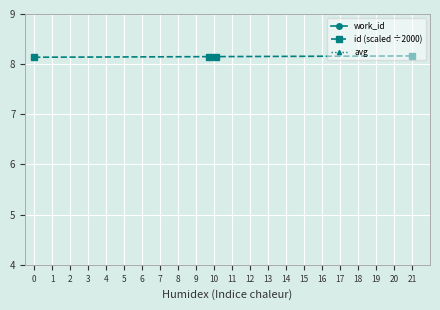

True or false: id (scaled ÷2000) has a value of 8.2 at 21.

True